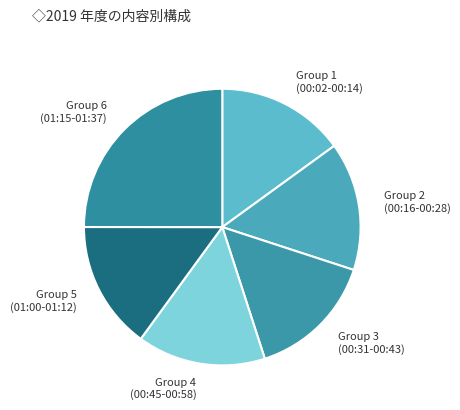

Does any single category account for the majority?

No